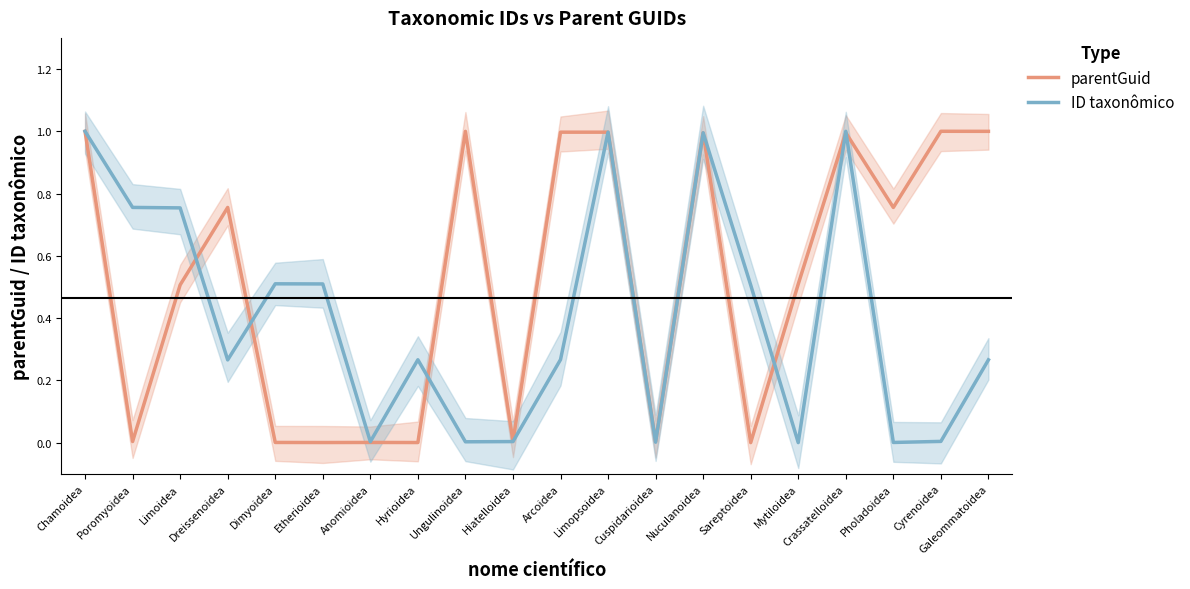

Between which two adjacent categories do parentGuid and ID taxonômico first intersect?

Limoidea and Dreissenoidea